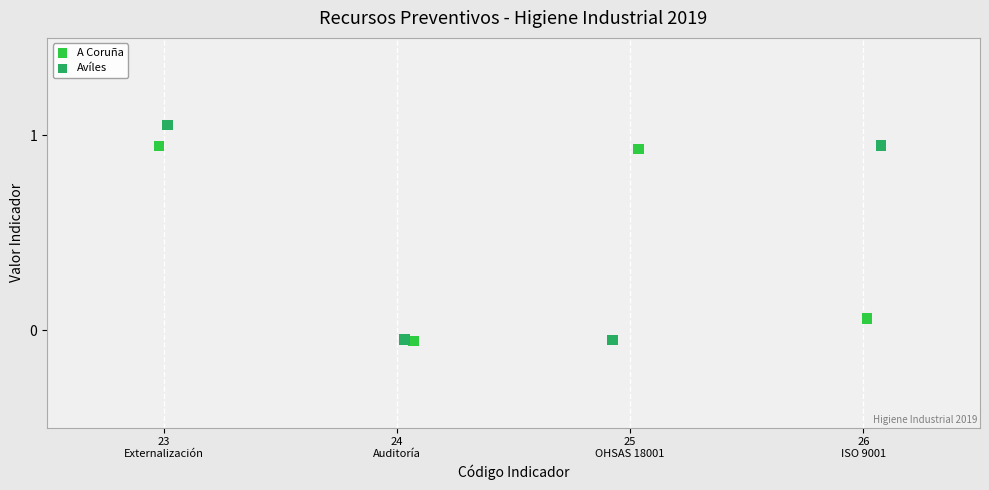

Which series has the largest Y range (max minus min)?

Avíles